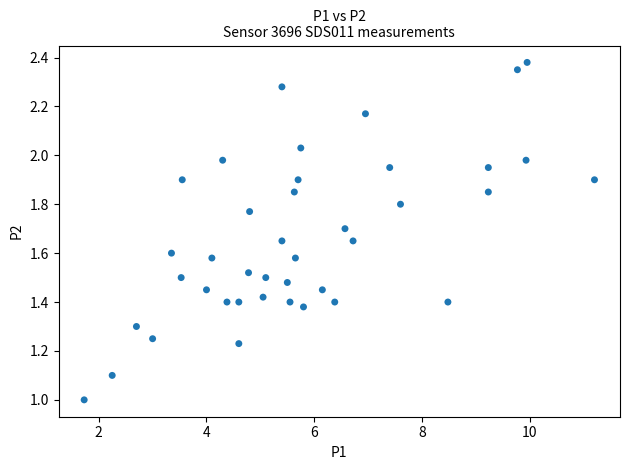

What is the range of X values (max minus min)?

9.5